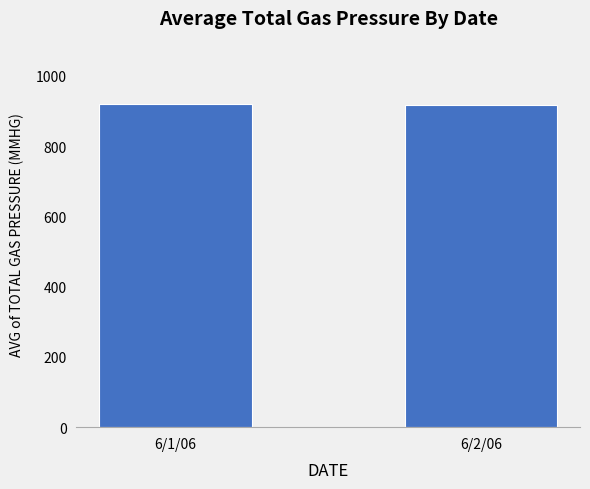

What is the label of the 2nd bar from the right?

6/1/06